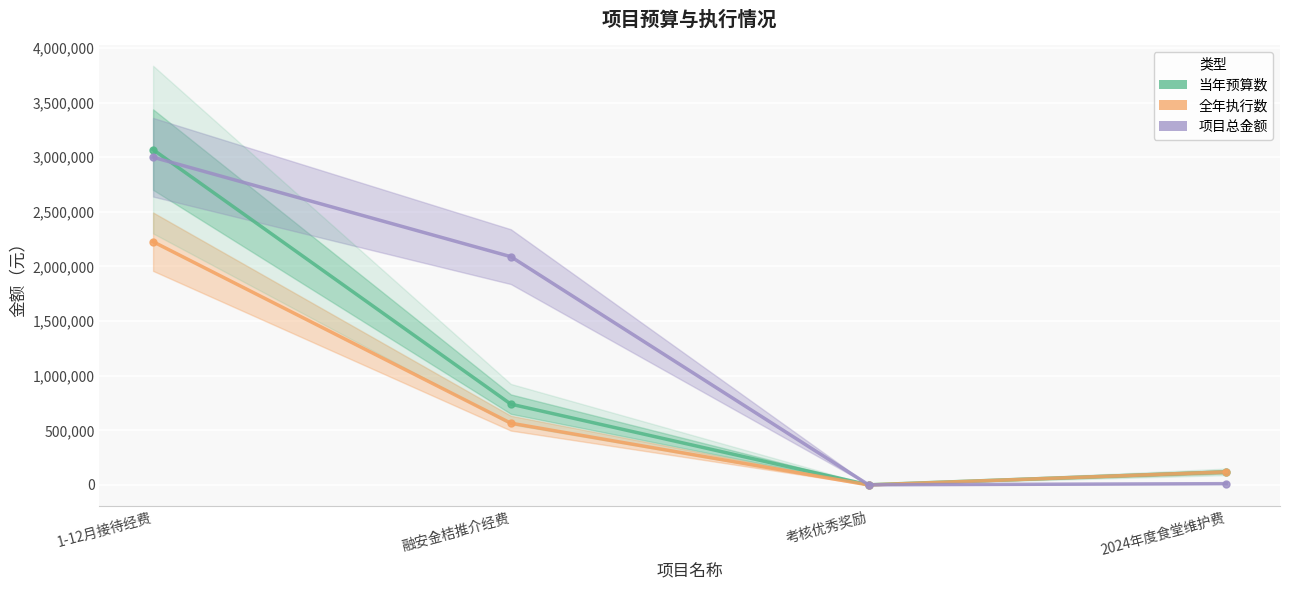

At 2024年度食堂维护费, list the series in order from smallest to largest.

项目总金额, 当年预算数, 全年执行数